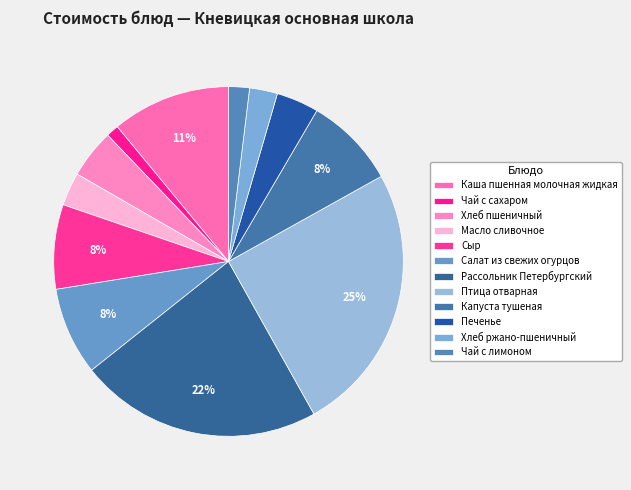

What percentage do Птица отварная and Хлеб пшеничный together represent?

29.5%